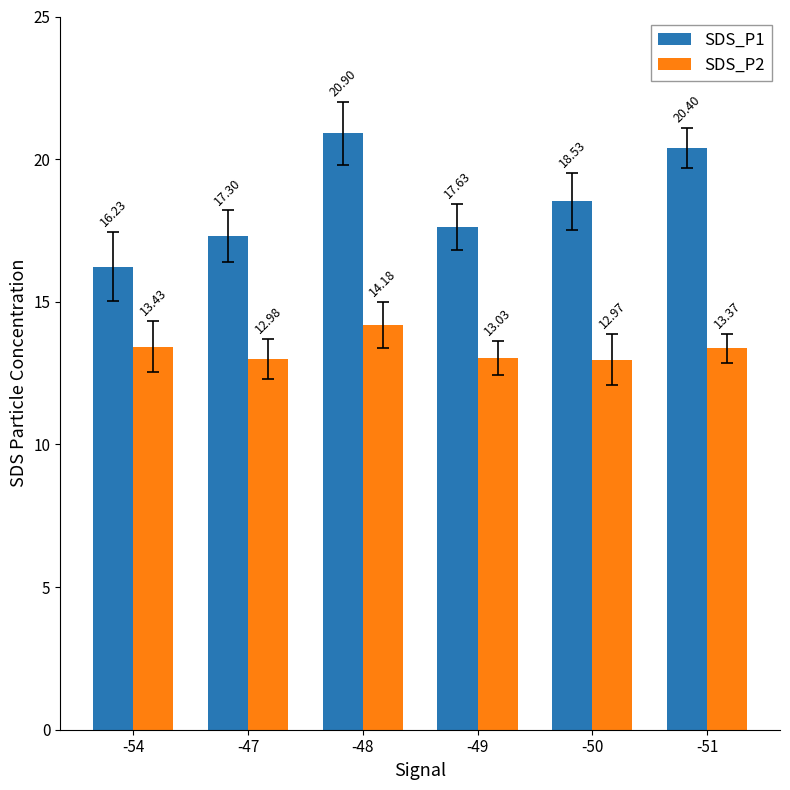

What is the value of the SDS_P2 bar at the 2nd from the left?

13.0